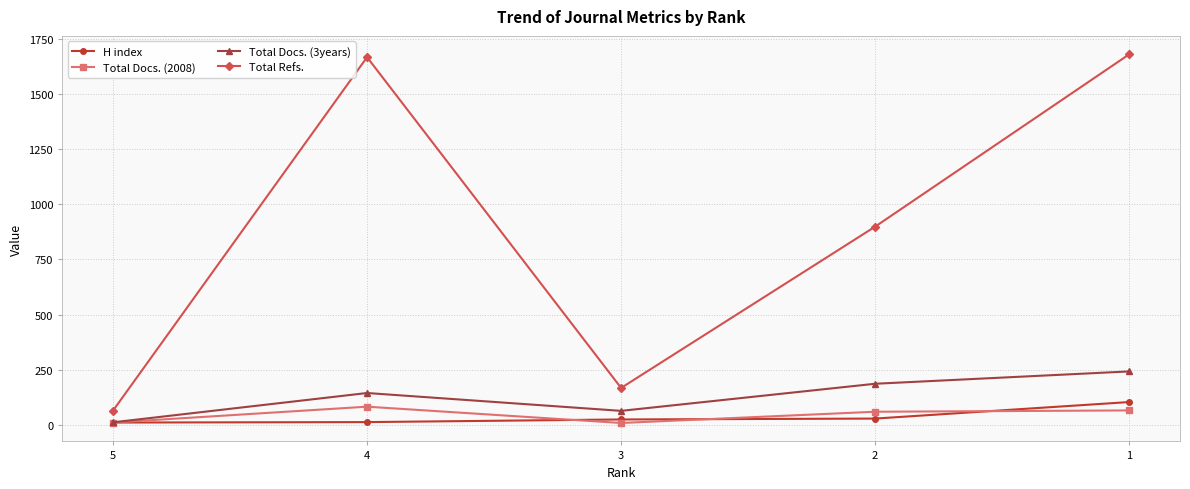

Which category has the highest value in the Total Docs. (2008) series?

4